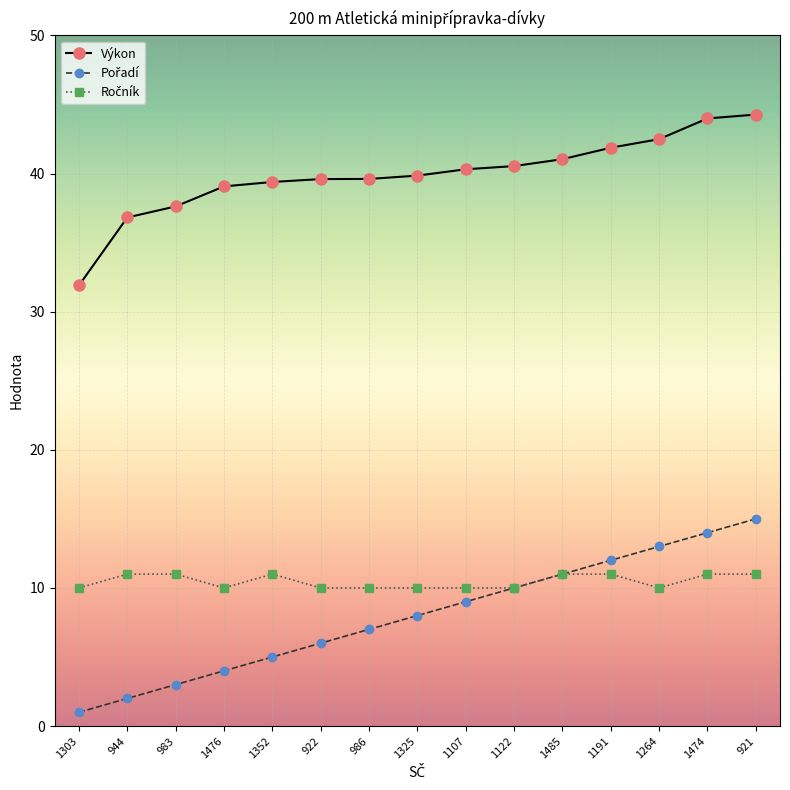

Is it true that Výkon equals 49.3 at 944?

False